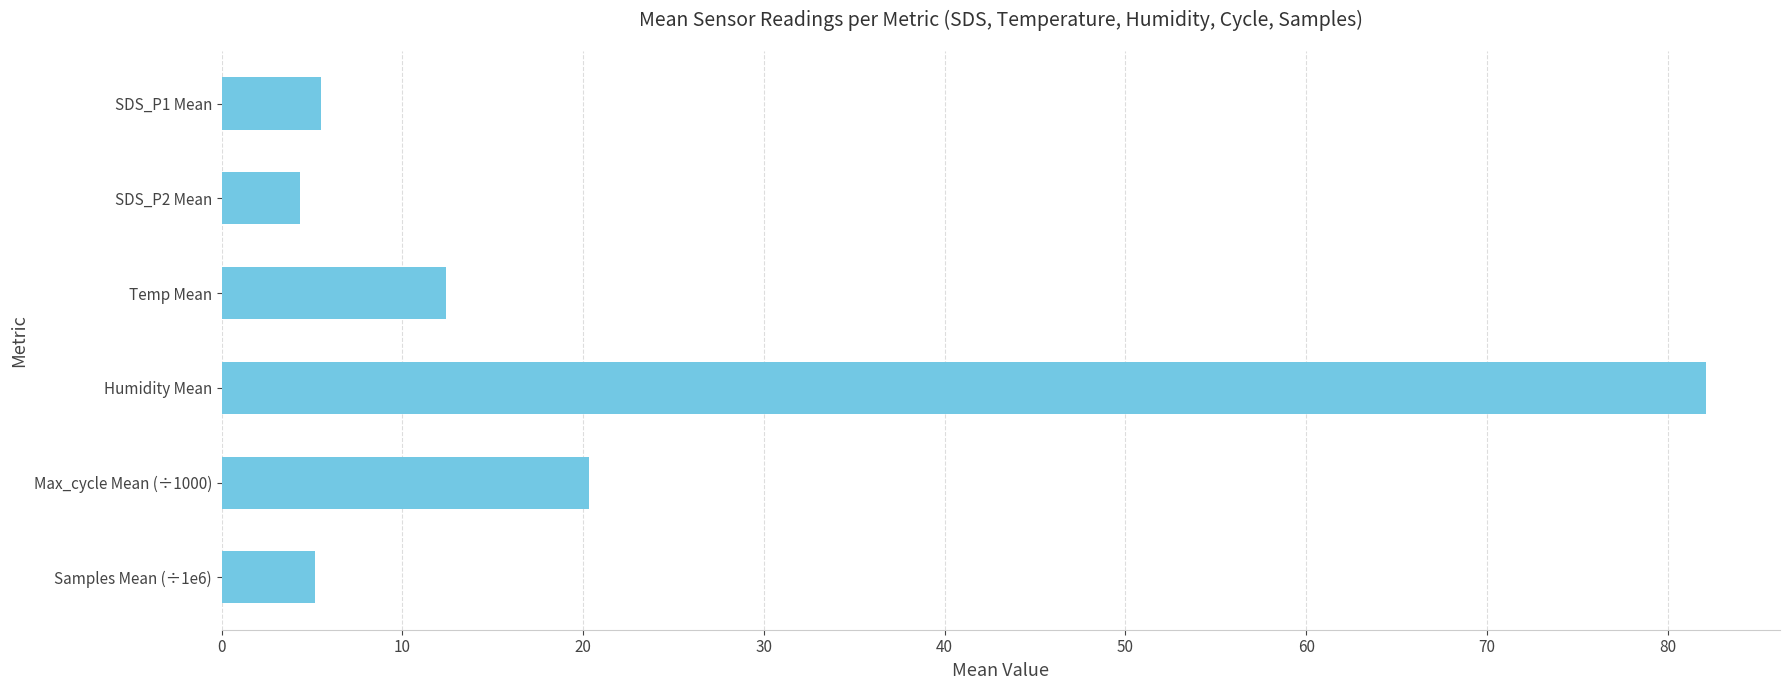

True or false: the data shows 36.3 at Max_cycle Mean (÷1000).

False